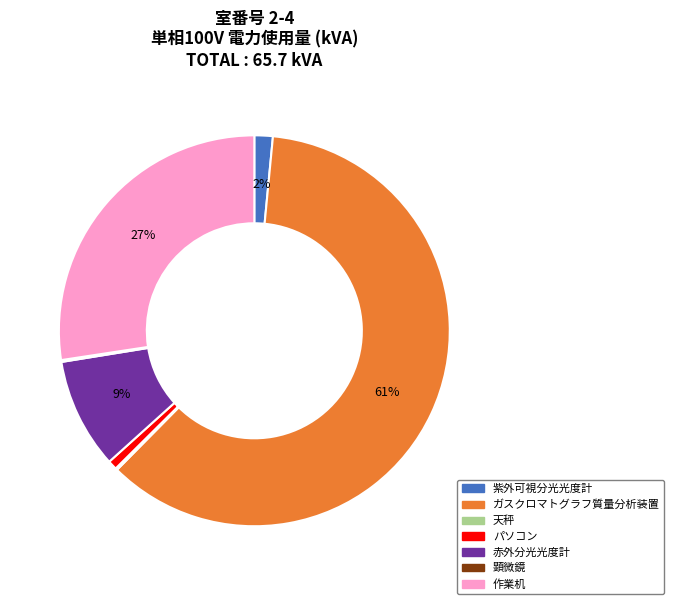

To the nearest percent, what is the combined percentage of 赤外分光光度計 and ガスクロマトグラフ質量分析装置?

70%